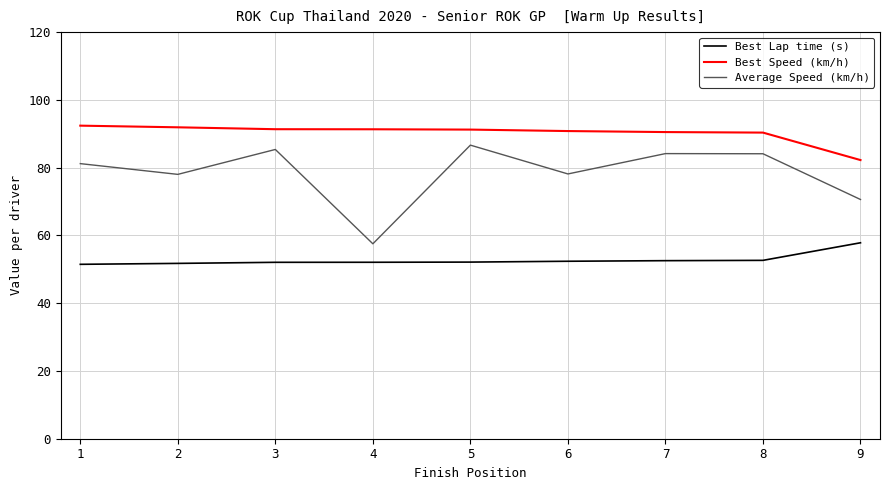

True or false: Average Speed (km/h) has a value of 123.7 at 5.

False